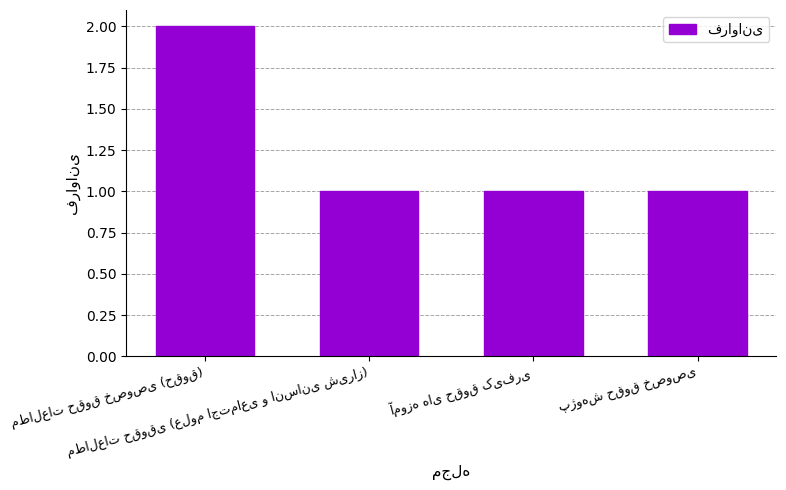

What is the value of the 3rd bar from the left?

1